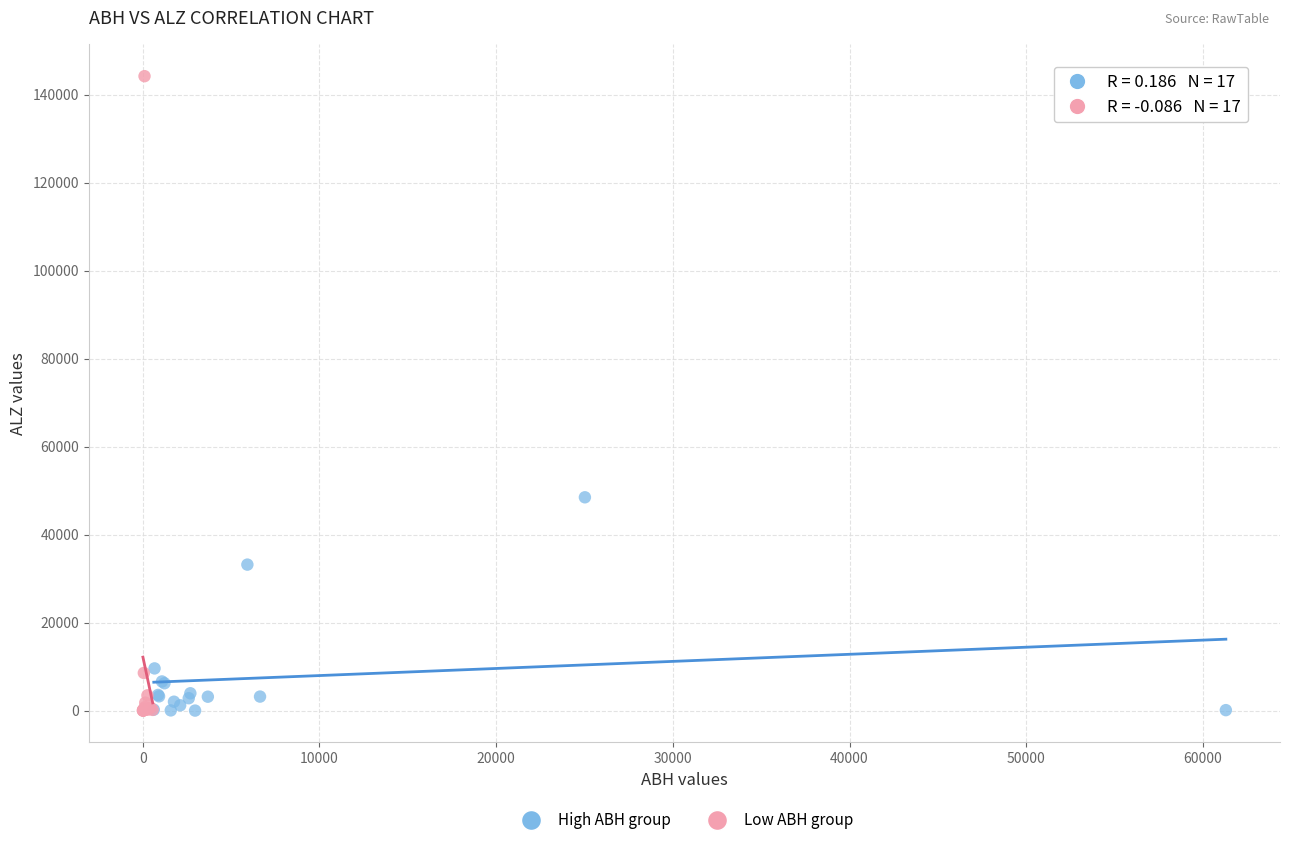

What are all the series names shown in the legend?

High ABH group, Low ABH group